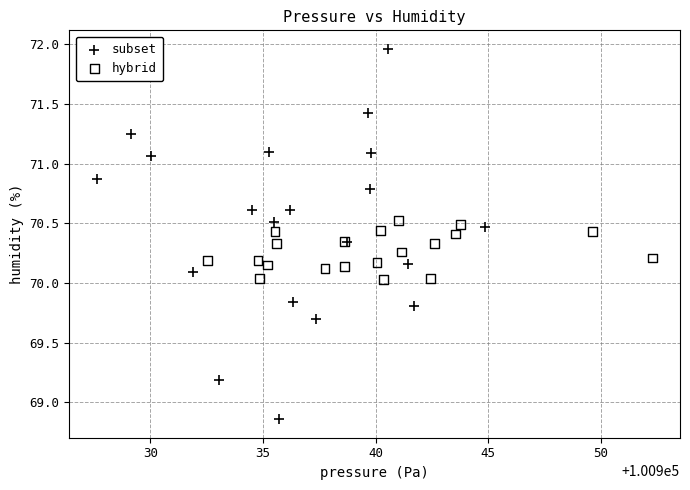

What are all the series names shown in the legend?

subset, hybrid